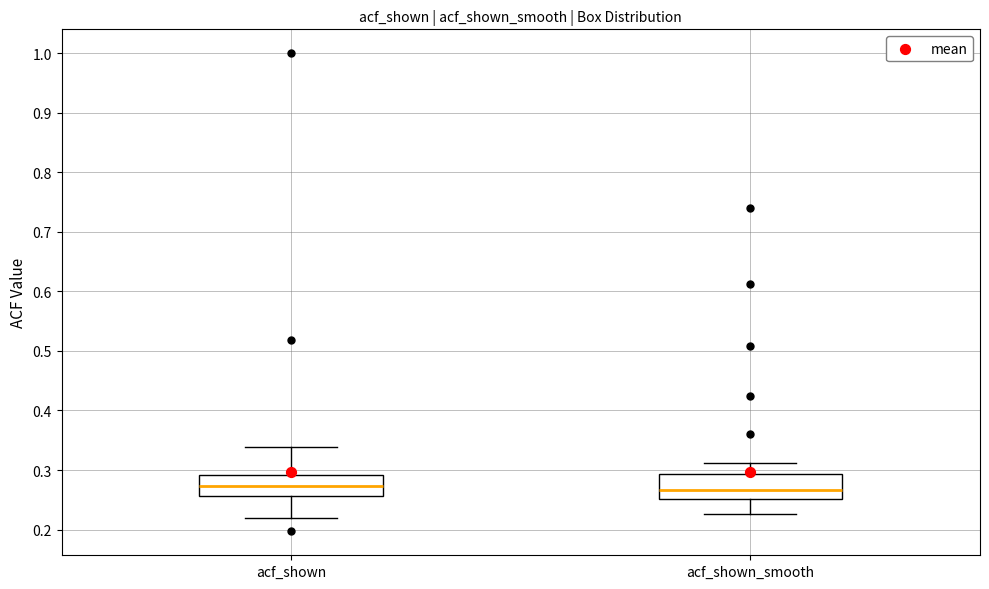

Reading left to right, read every box against the y-axis: the position of its median line, the range the box covers, and the ends of its whiskers. The values are not printed on the chart, so give them approximately, as read against the axis.

acf_shown: median 0.27, box 0.26 to 0.29, whiskers 0.22 to 0.34
acf_shown_smooth: median 0.27, box 0.25 to 0.29, whiskers 0.23 to 0.31